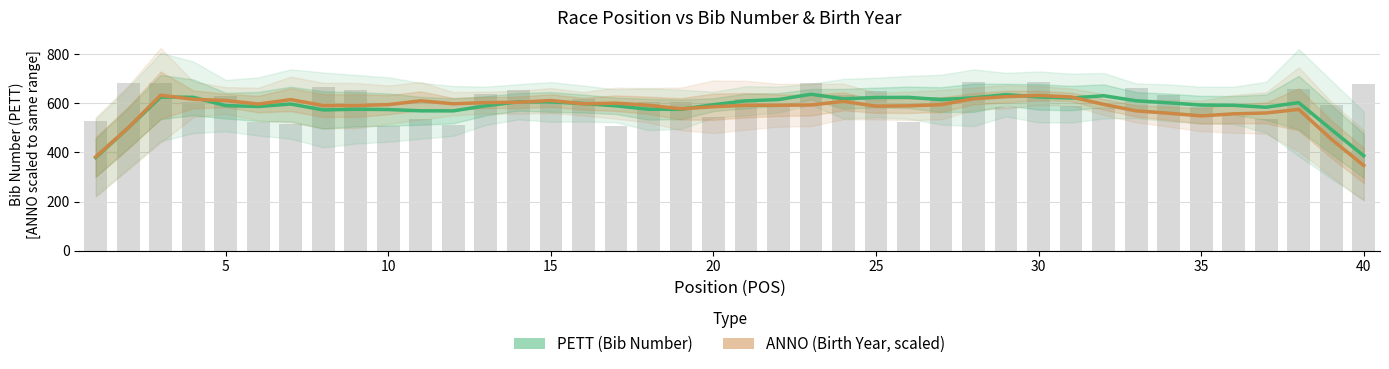

What is the maximum value for PETT (Bib Number)?

637.2